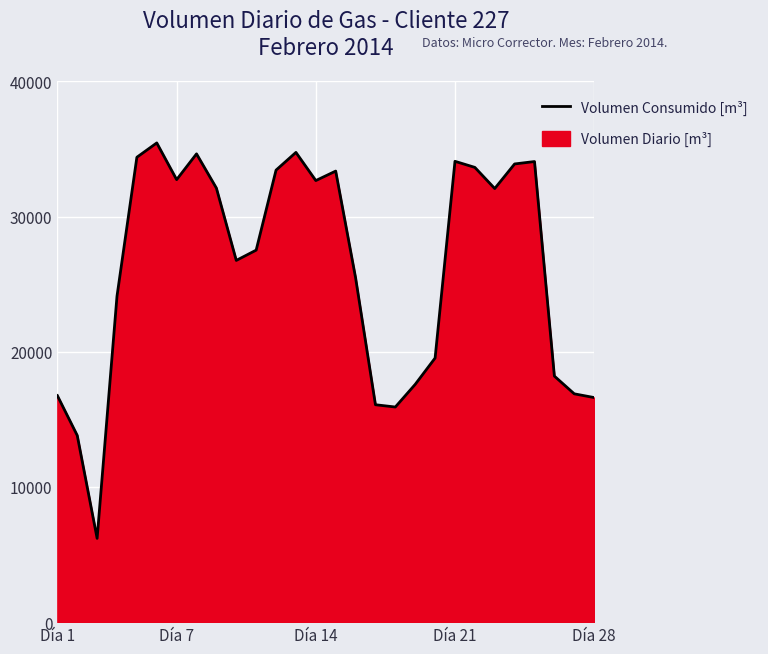

What is the greatest value displayed?

35447